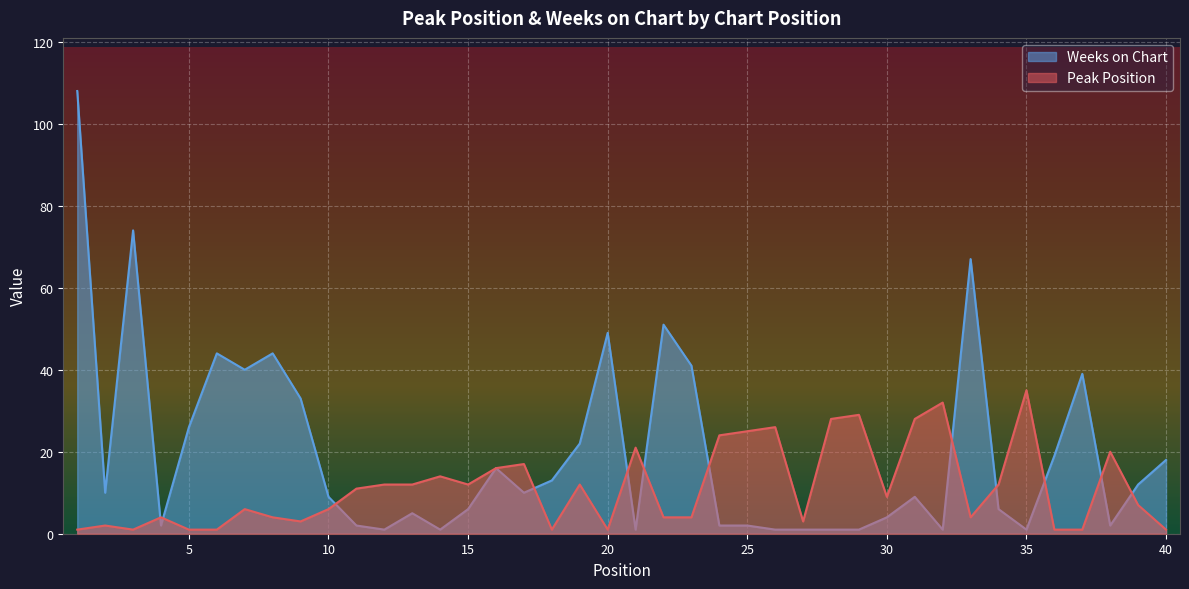

Reading left to right, extract all data points from this chart.

Peak Position: 1	2	1	4	1	1	6	4	3	6	11	12	12	14	12	16	17	1	12	1	21	4	4	24	25	26	3	28	29	9	28	32	4	12	35	1	1	20	7	1
Weeks on Chart: 108	10	74	2	26	44	40	44	33	9	2	1	5	1	6	16	10	13	22	49	1	51	41	2	2	1	1	1	1	4	9	1	67	6	1	19	39	2	12	18